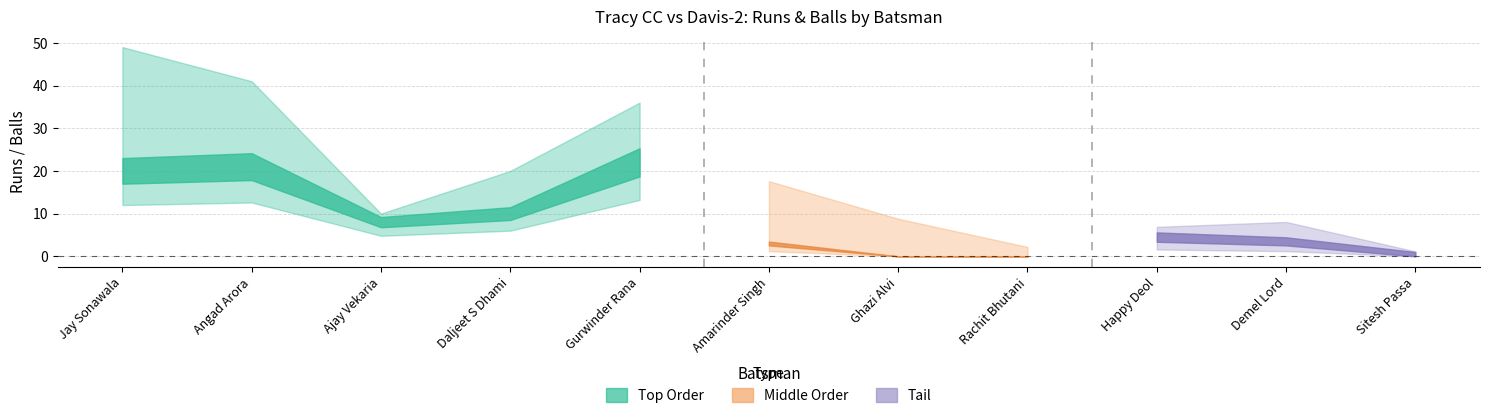

What is the sum of the Tracy CC Batsmen Balls values at Jay Sonawala and Amarinder Singh?

65